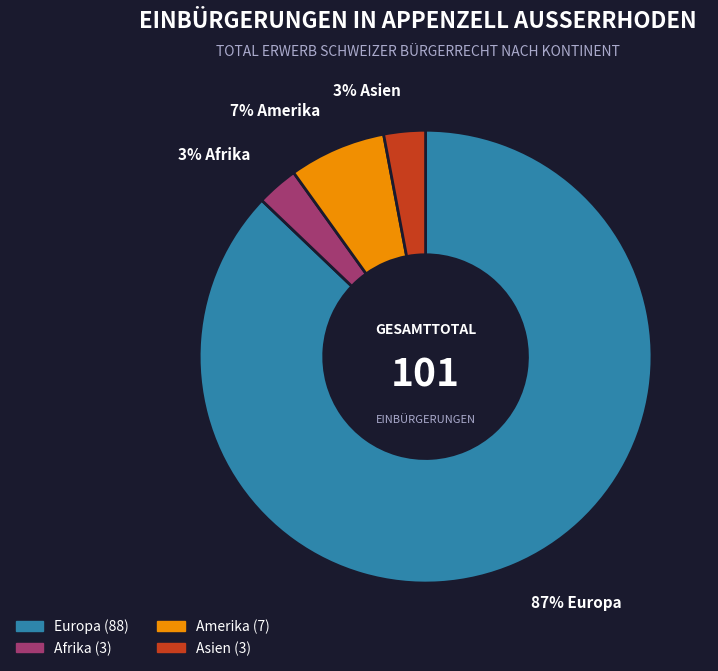

Does Asien represent more than half of the total?

No